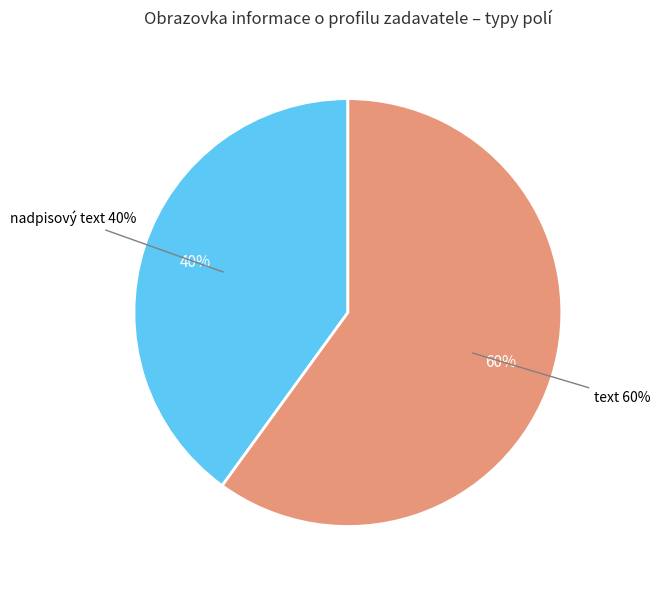

Is the sum of text (systém, sekce 2) and nadpisový text greater than half?

Yes